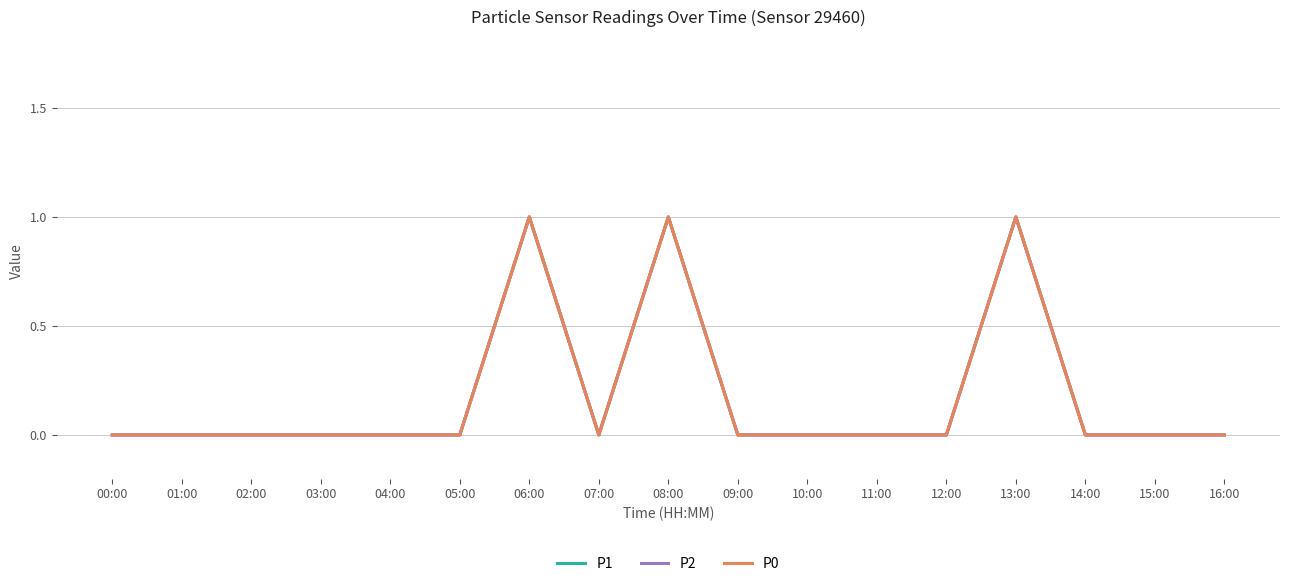

Which series changed the most between 01:00 and 16:00?

P1